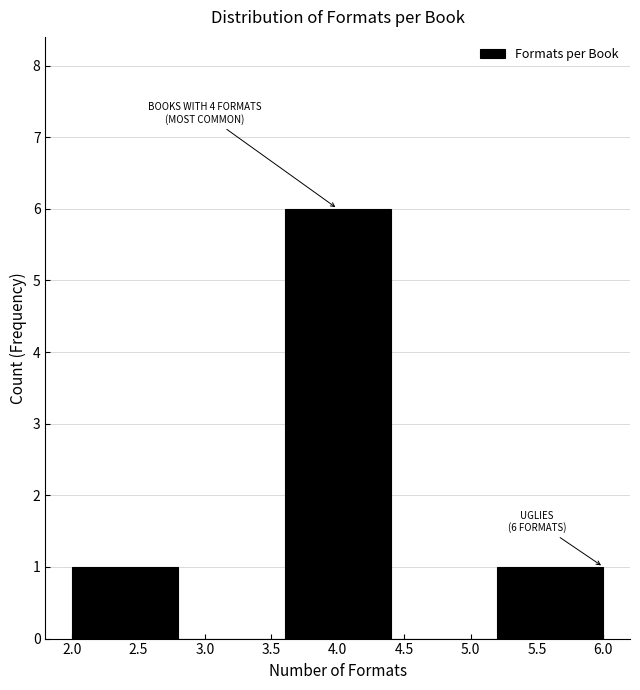

Over which range of the x-axis is the bar tallest?

3.6 to 4.4